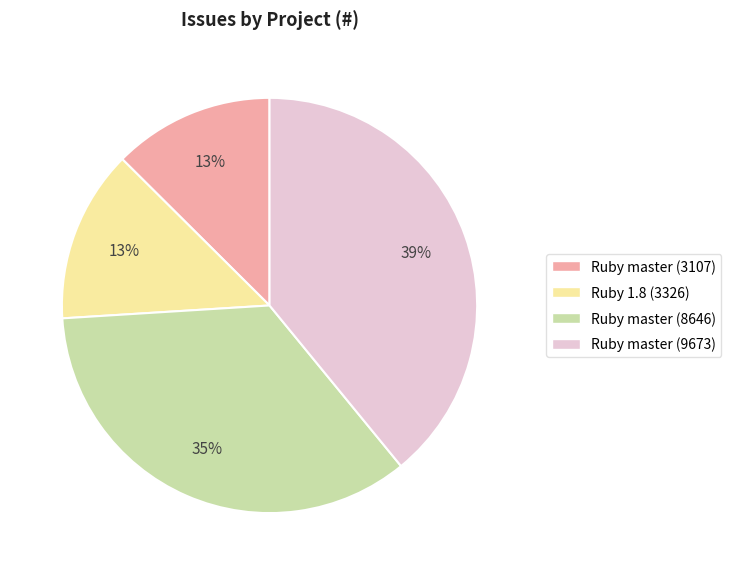

To the nearest percent, what is the difference between the Ruby master (9673) and Ruby master (8646) slice percentages?

4%